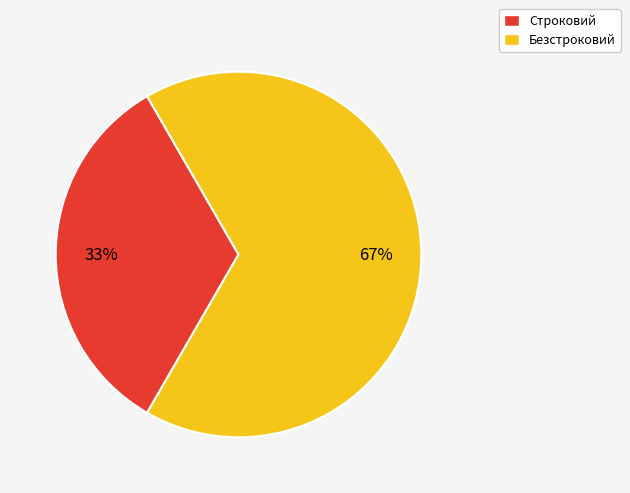

How many slices are in this pie chart?

2